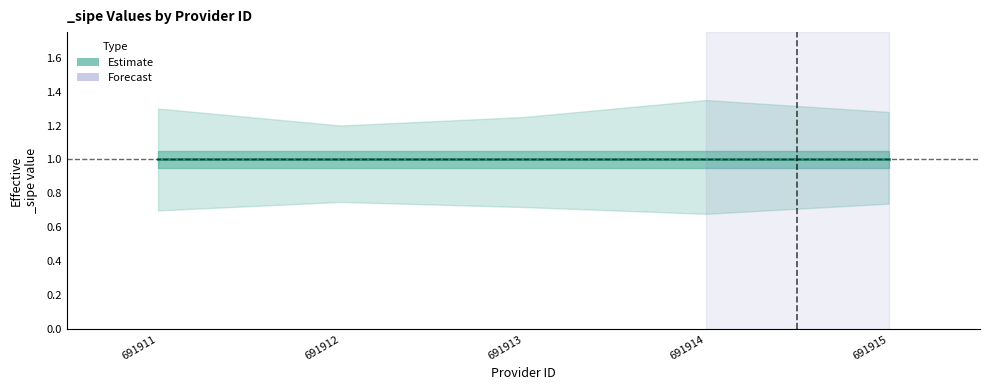

At which label is _sipe_lower closest to 0?

691914